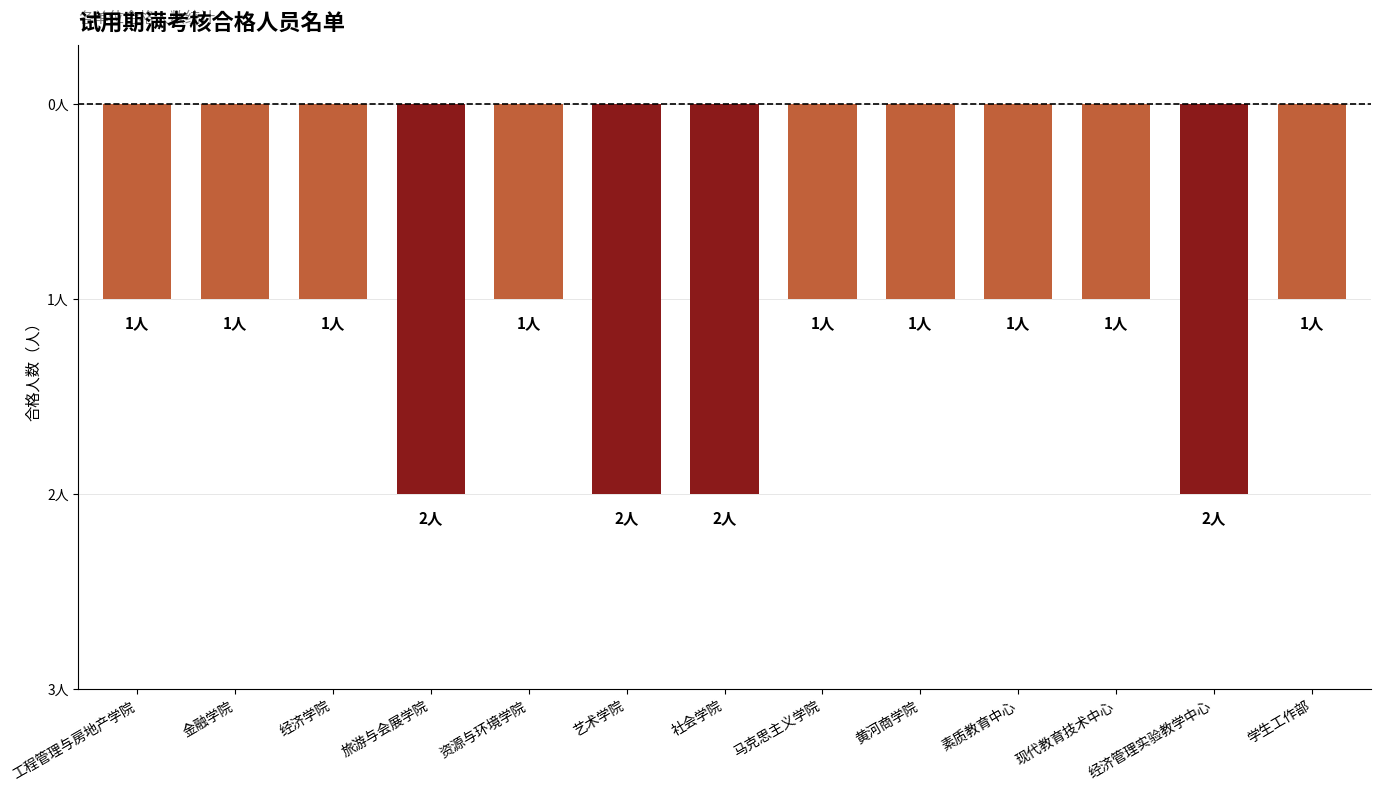

Are the bars horizontal?

No